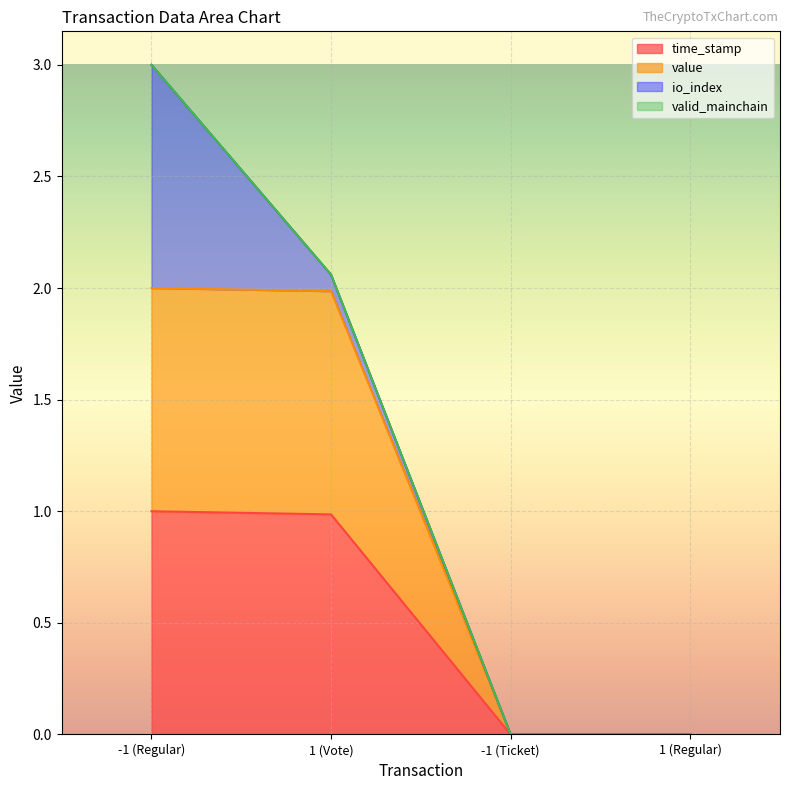

At which category is the sum across all series the highest?

-1 (Regular)